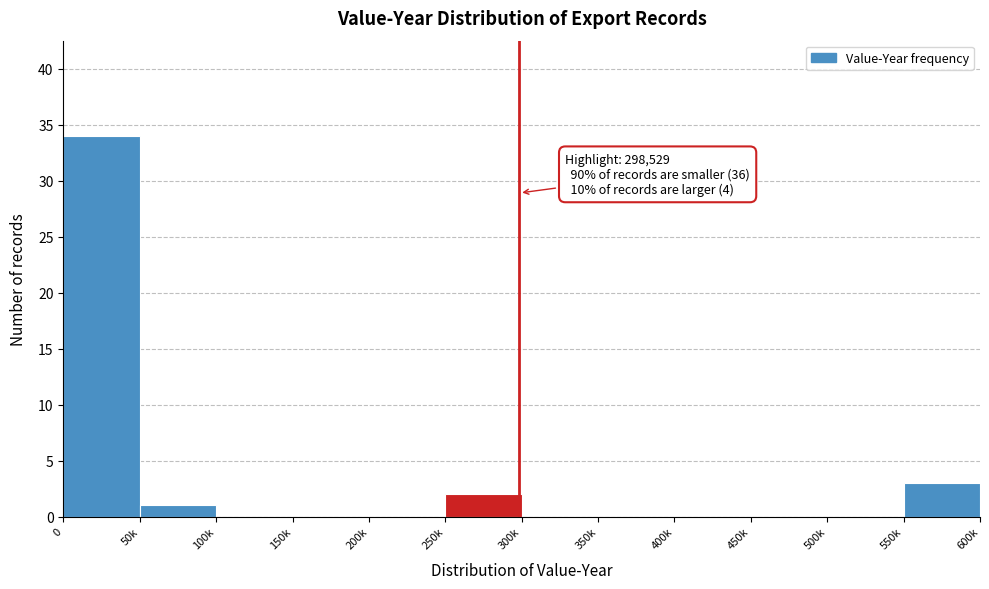

Reading left to right, extract all data points from this chart.

0=34	50k=1	100k=0	150k=0	200k=0	250k=2	300k=0	350k=0	400k=0	450k=0	500k=0	550k=3